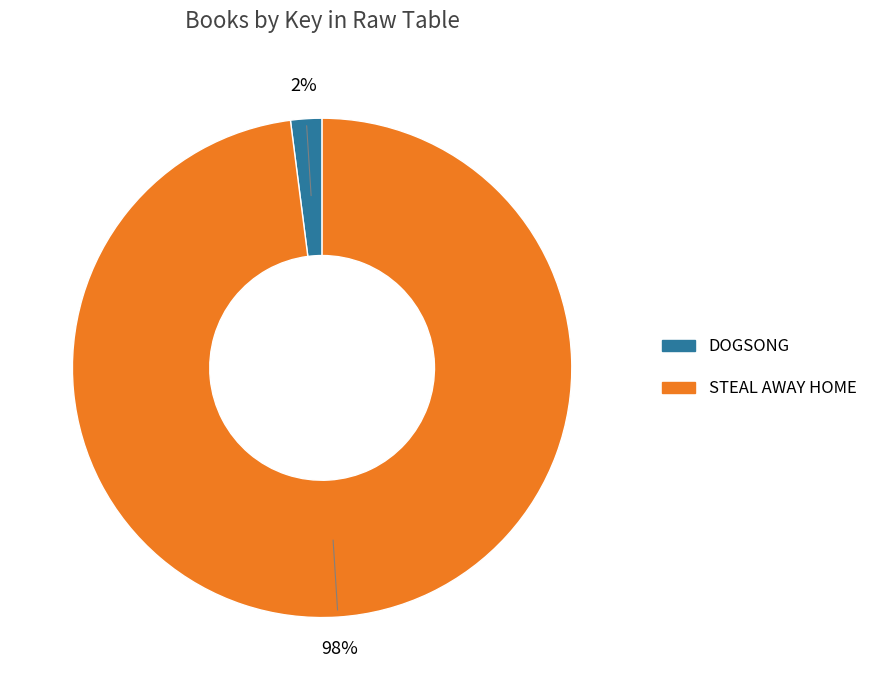

Is there a majority slice in this chart?

Yes